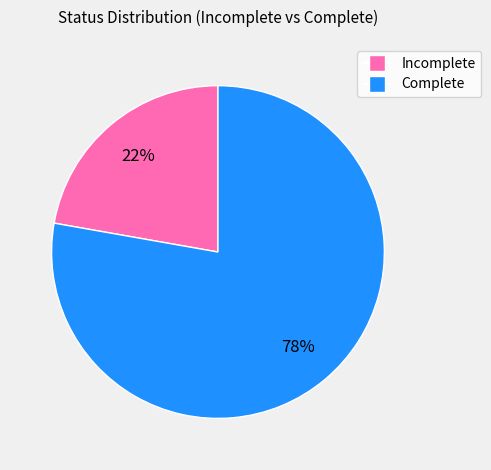

Do Complete and Incomplete together represent more than half of the pie?

Yes